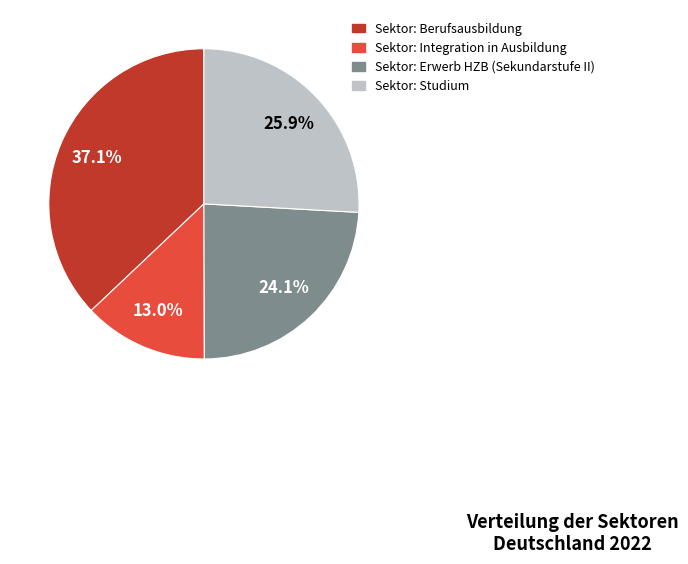

Which category has the biggest portion of the pie?

Sektor: Berufsausbildung